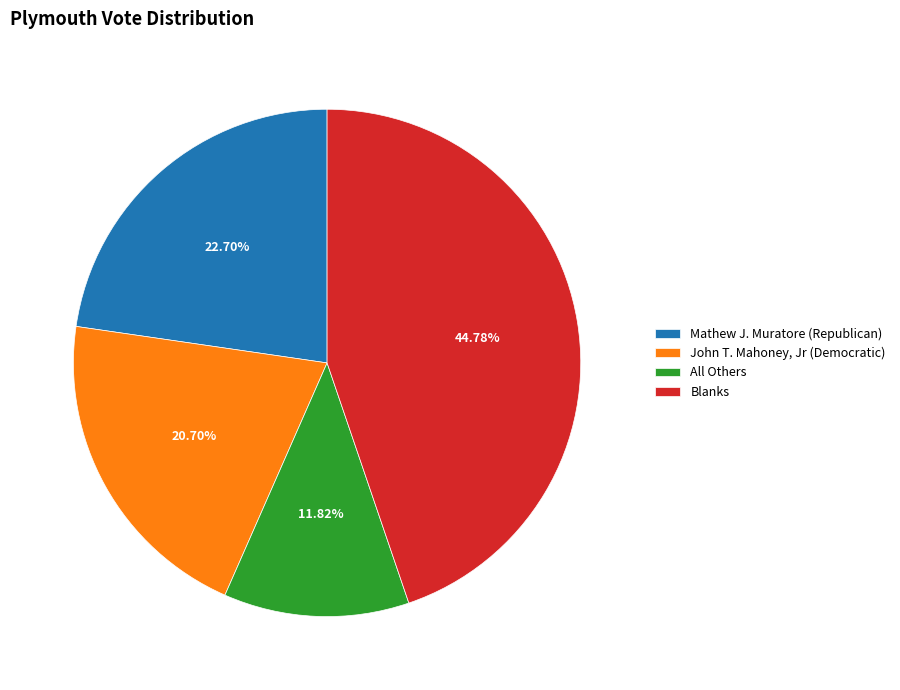

What is the ratio of the value at John T. Mahoney, Jr (Democratic) to the value at Mathew J. Muratore (Republican)?

0.9